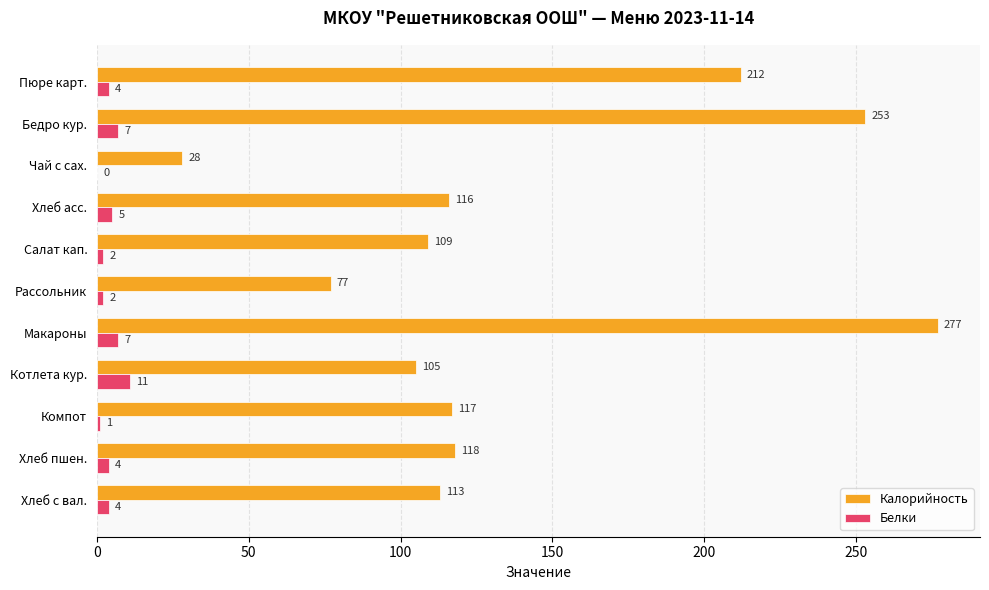

Which series has the largest total across all categories?

Калорийность